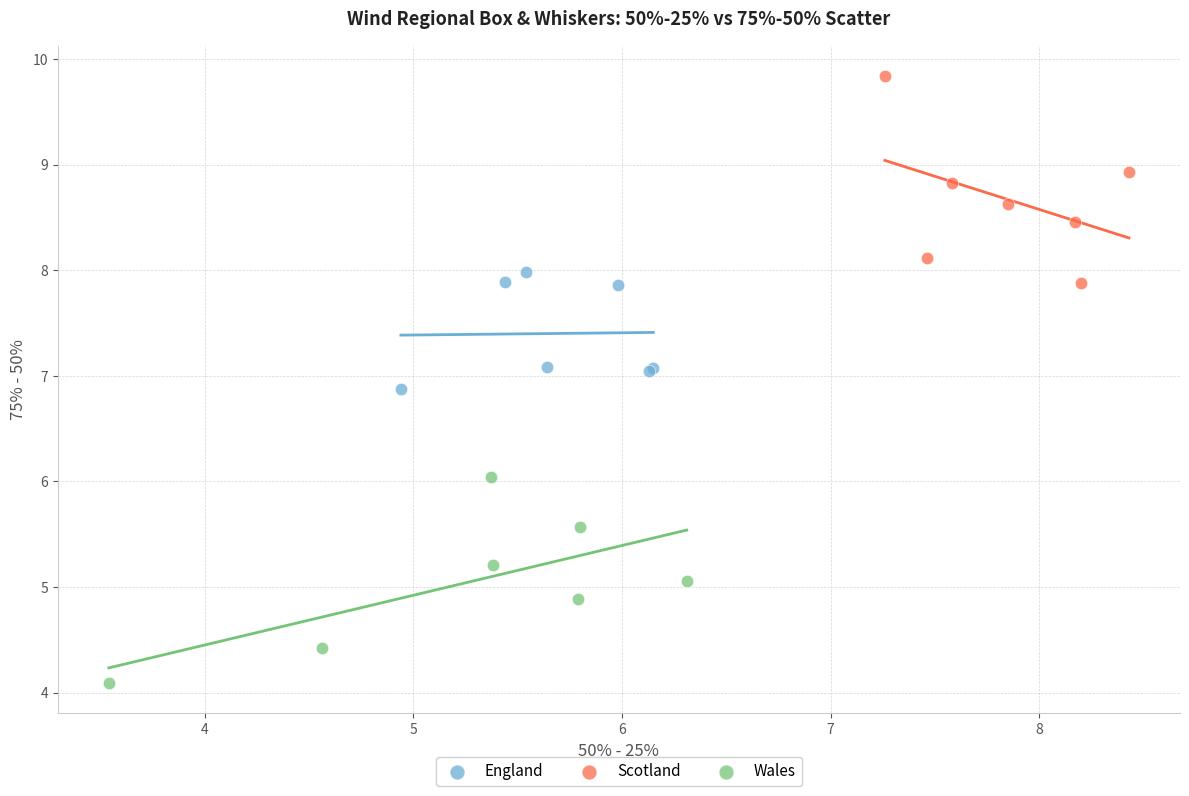

Which series reaches the maximum Y coordinate?

Scotland